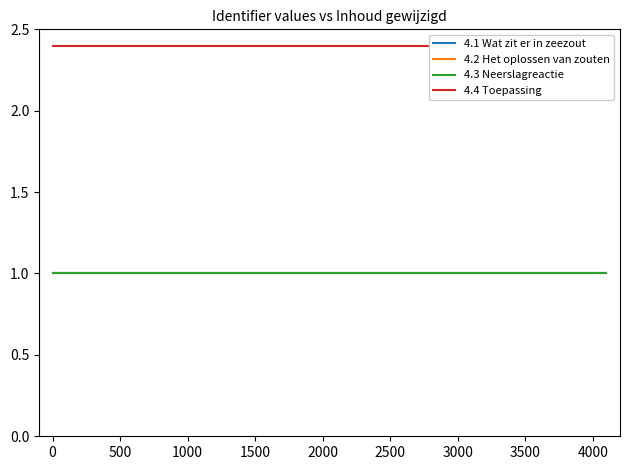

Reading left to right, what are all the values shown in this chart?

4.1 Wat zit er in zeezout: 1.0	1.0
4.2 Het oplossen van zouten: 1.0	1.0
4.3 Neerslagreactie: 1.0	1.0
4.4 Toepassing: 2.4	2.4